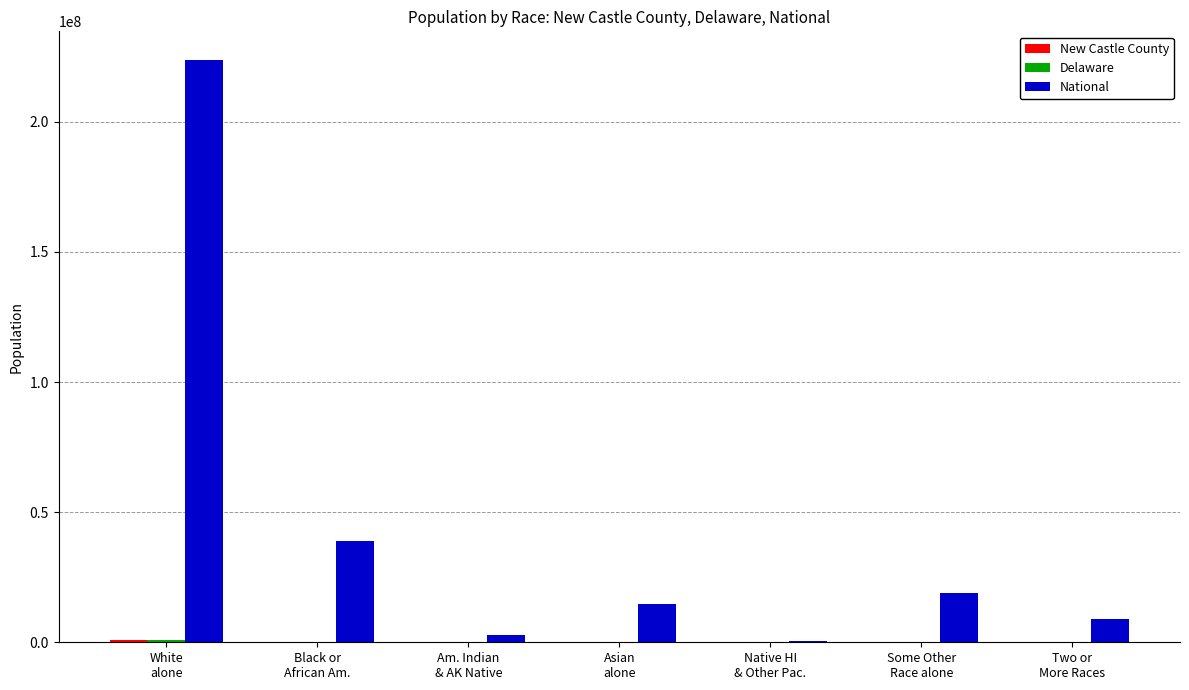

What is the greatest value displayed?

223553265